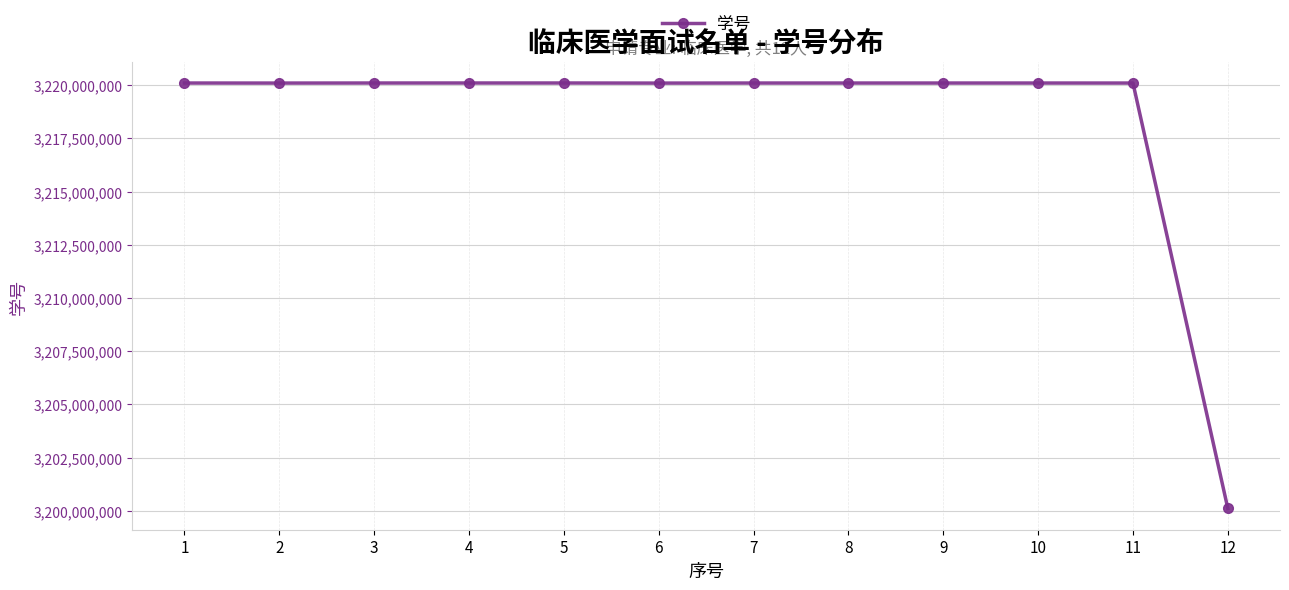

What is the maximum value shown in the chart?

3220105824